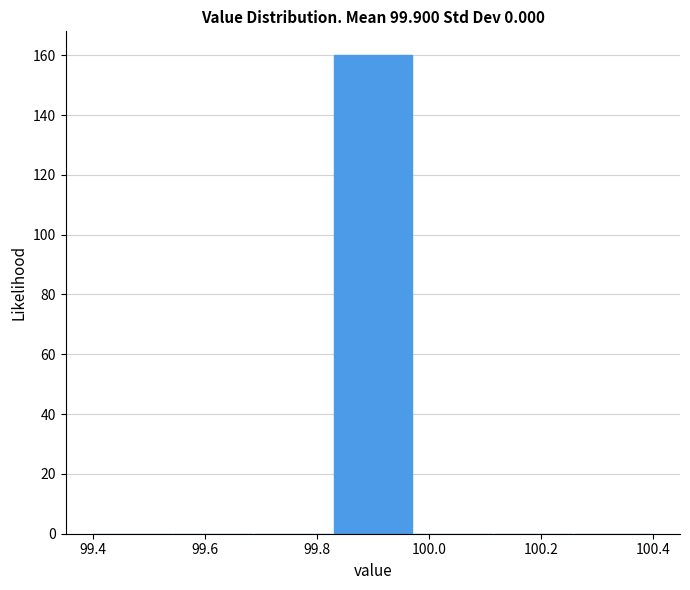

Reading left to right, list every bar in this chart as the range it spans on the x-axis followed by its height. Neither the bar edges nor the heights are printed on the chart, so give them approximately, as read against the axes.

99.40 to 99.54: 0
99.54 to 99.68: 0
99.68 to 99.82: 0
99.82 to 99.98: 160
99.98 to 100.12: 0
100.12 to 100.26: 0
100.26 to 100.40: 0